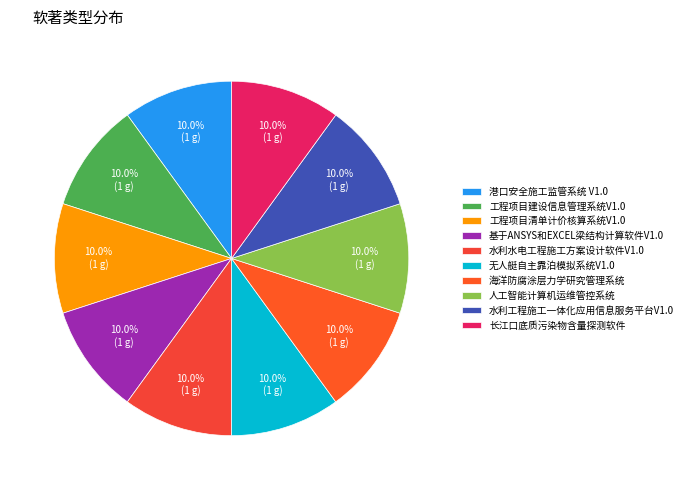

The 长江口底质污染物含量探测软件 slice represents 32% of the pie. True or false?

False